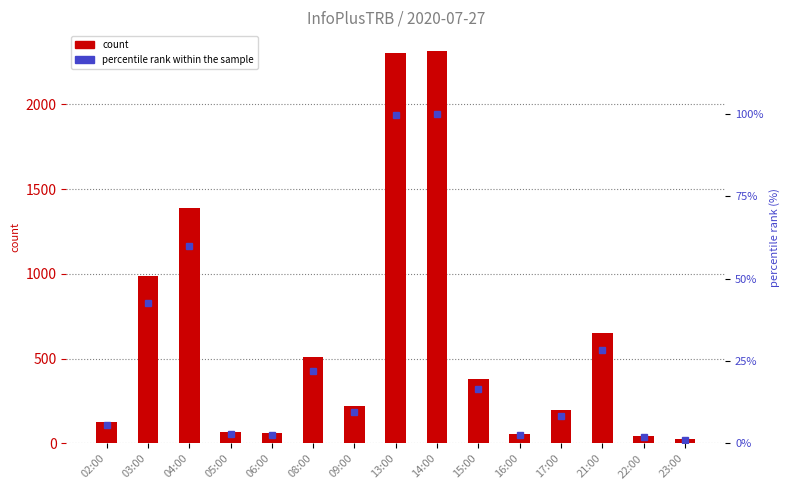

Is it true that percentile rank within the sample equals 29.8 at 08:00?

False